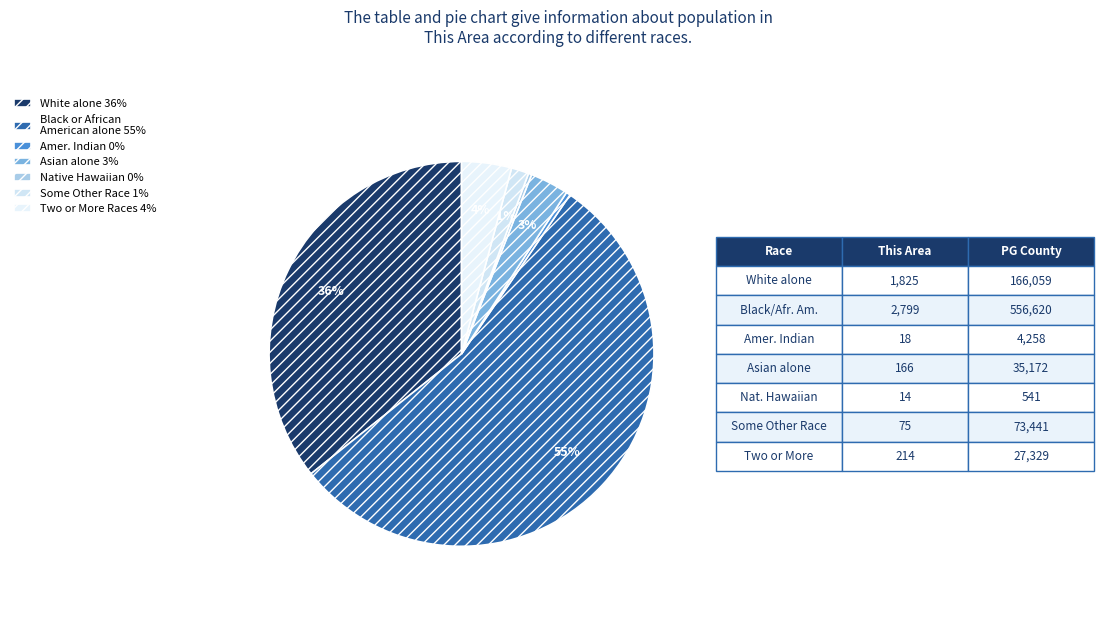

Which slice is the smallest?

Native Hawaiian and Other Pacific Islander